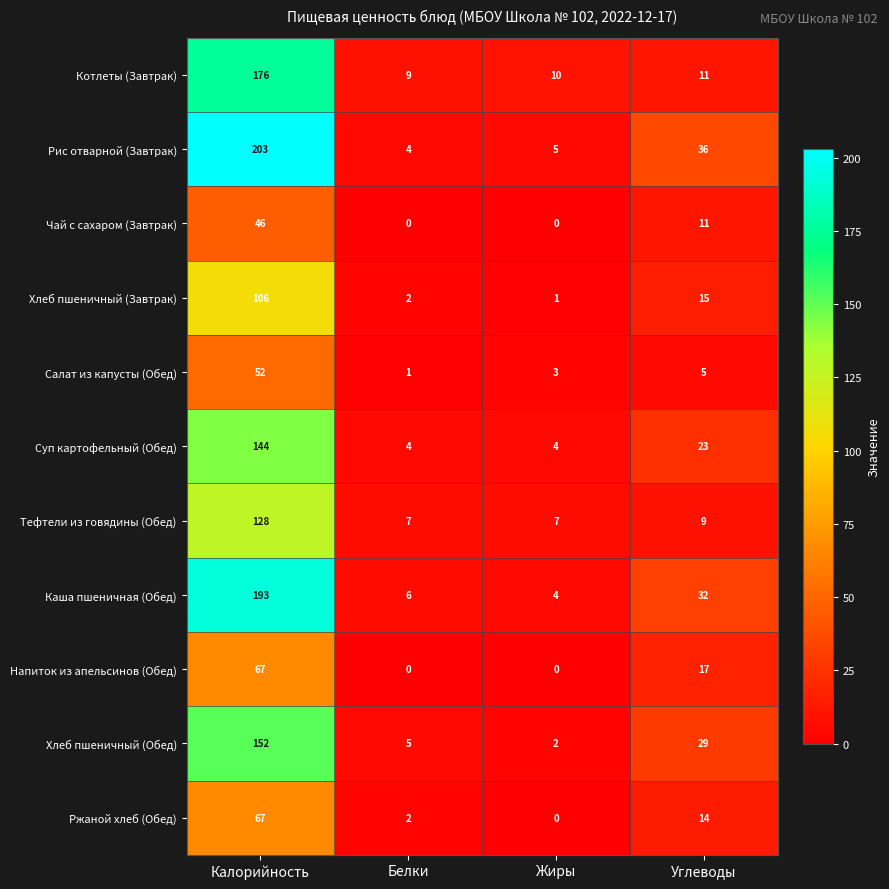

At which category is the sum across all series the highest?

Калорийность